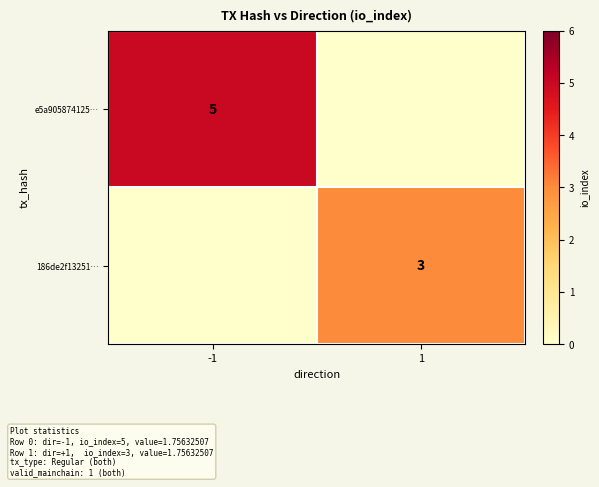

The 186de2f13251… series shows 3 at 1. True or false?

True